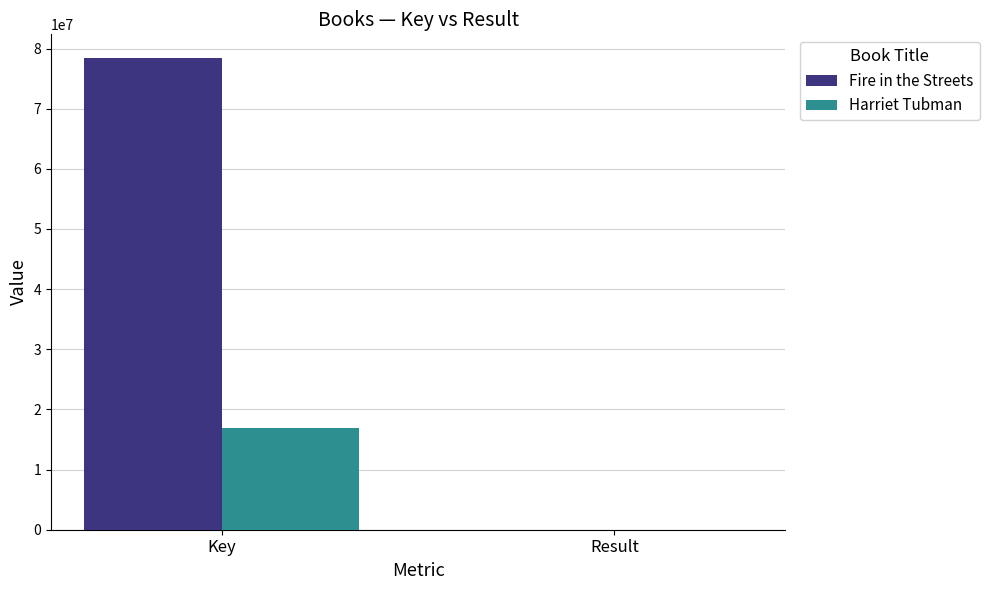

How many Fire in the Streets values are between 1 and 78437483?

2